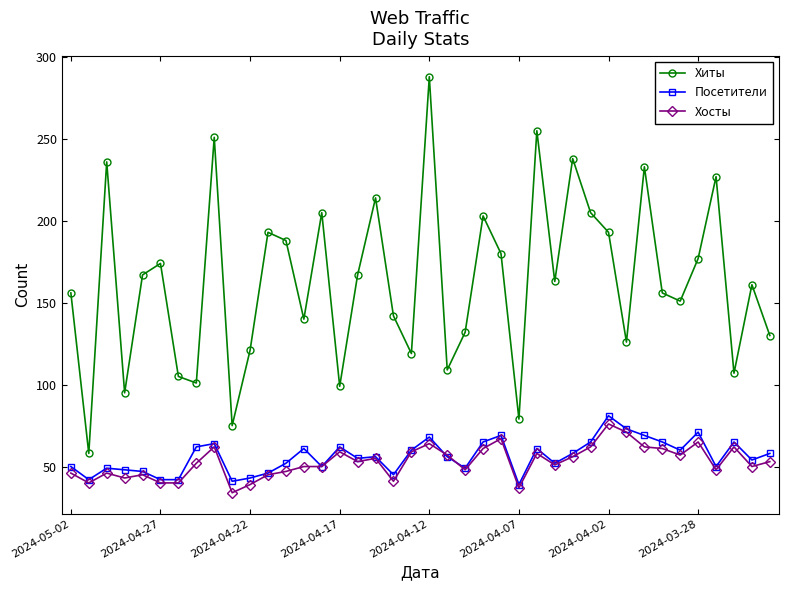

What is the greatest value displayed?

288